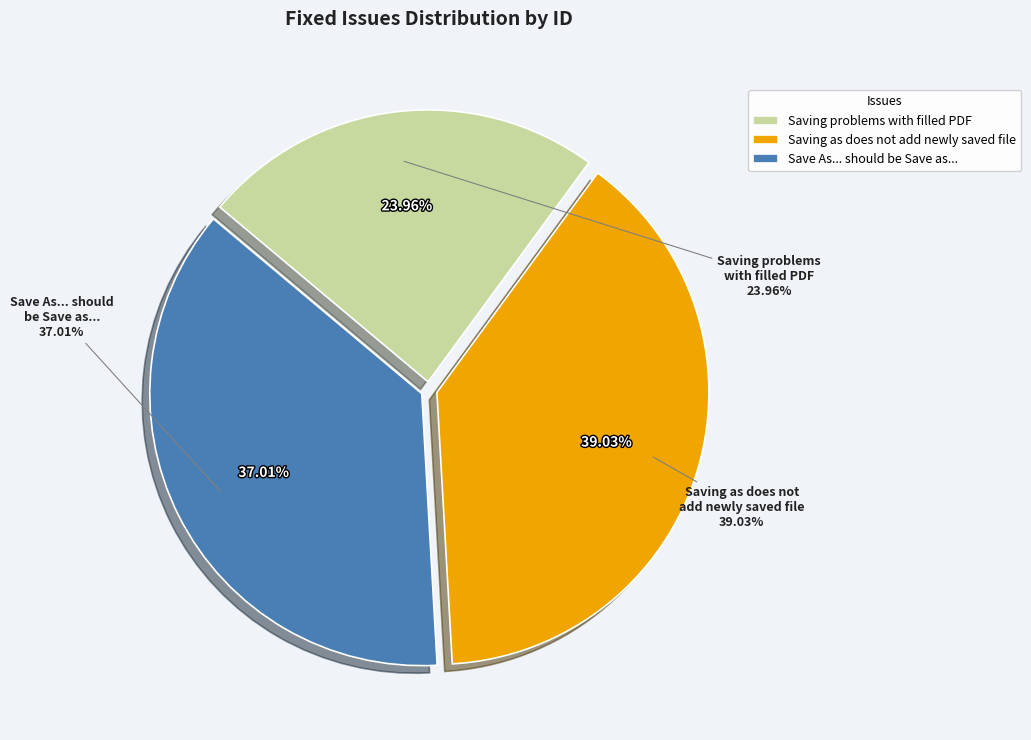

Is there any slice that represents more than half of the pie?

No